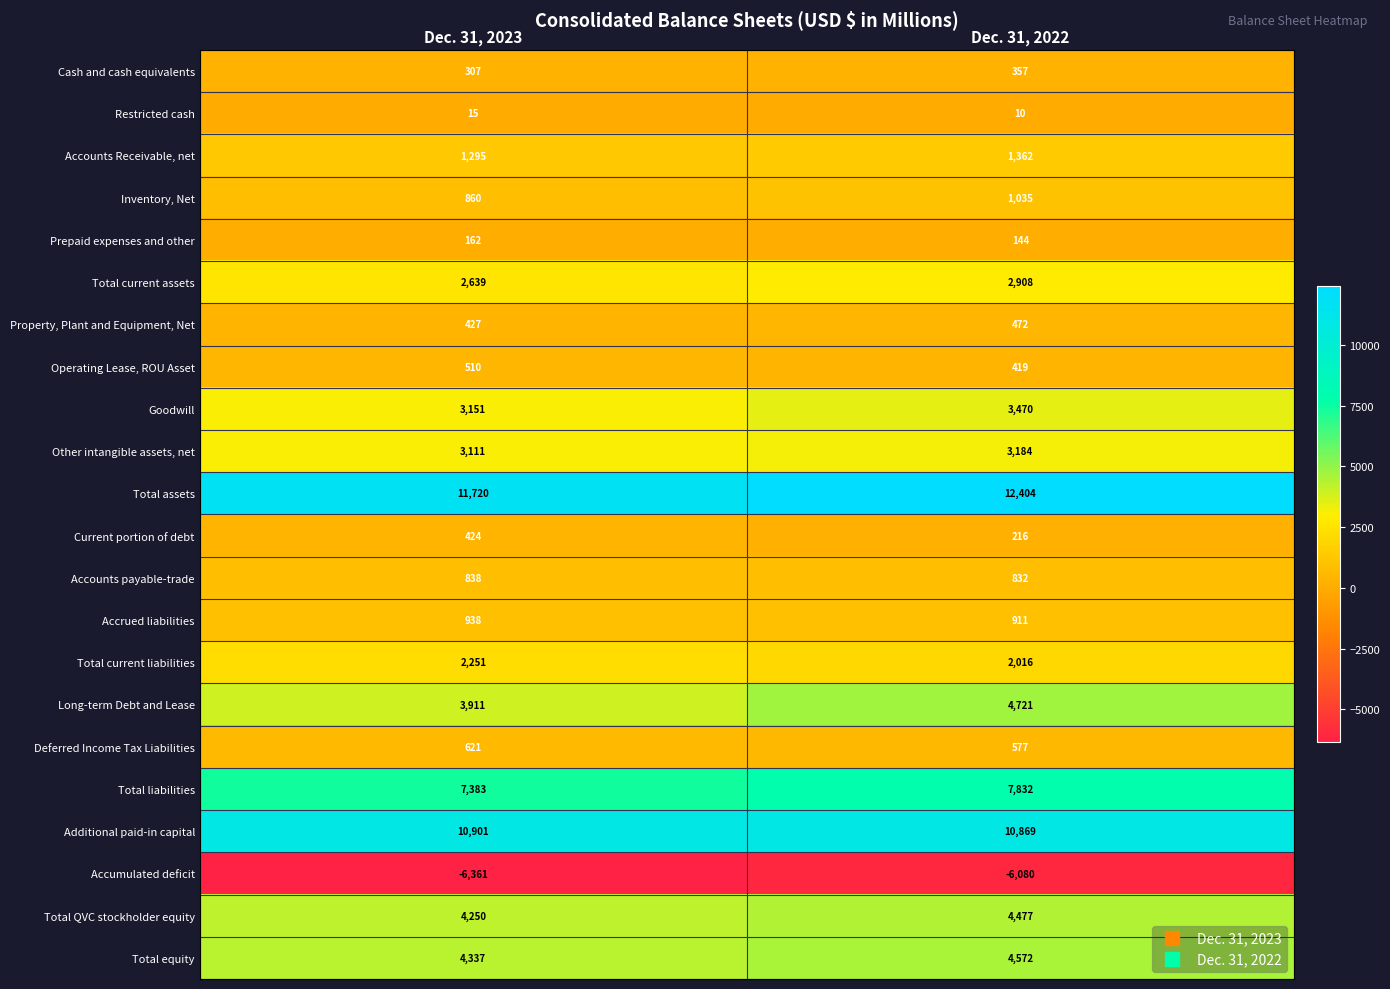

At how many categories does at least one series exceed 3070?

2